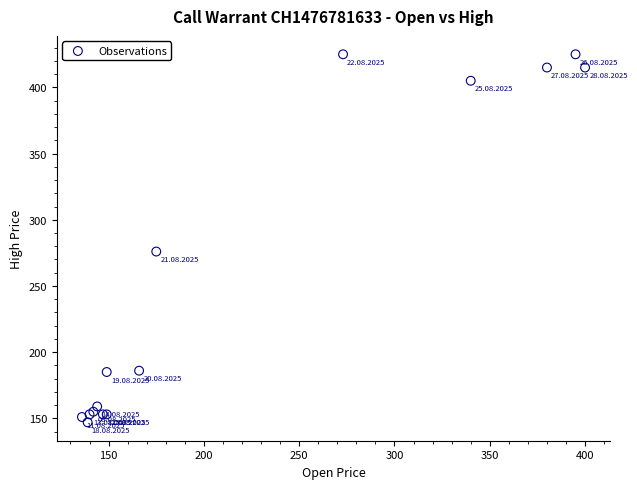

What Y value in the scatter plot is closest to 286?

276